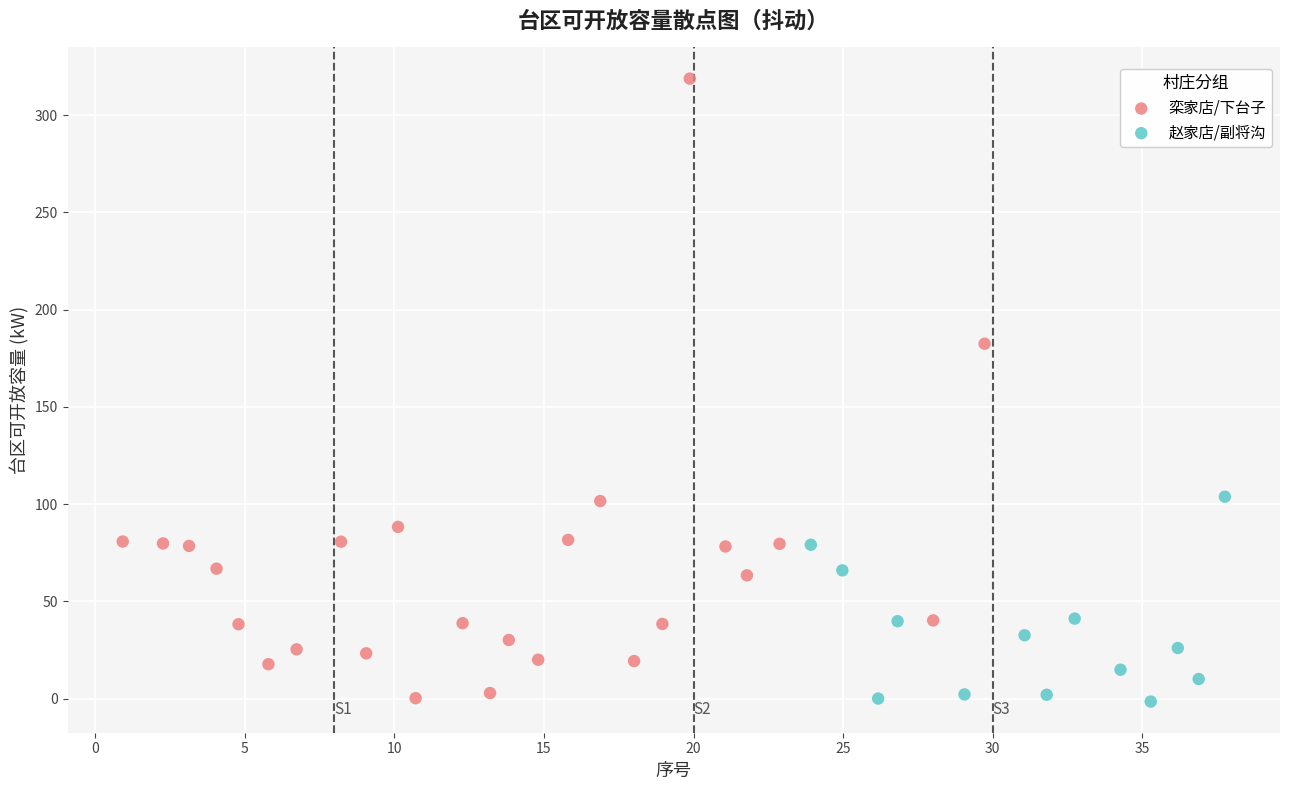

Which series reaches the maximum Y coordinate?

栾家店/下台子